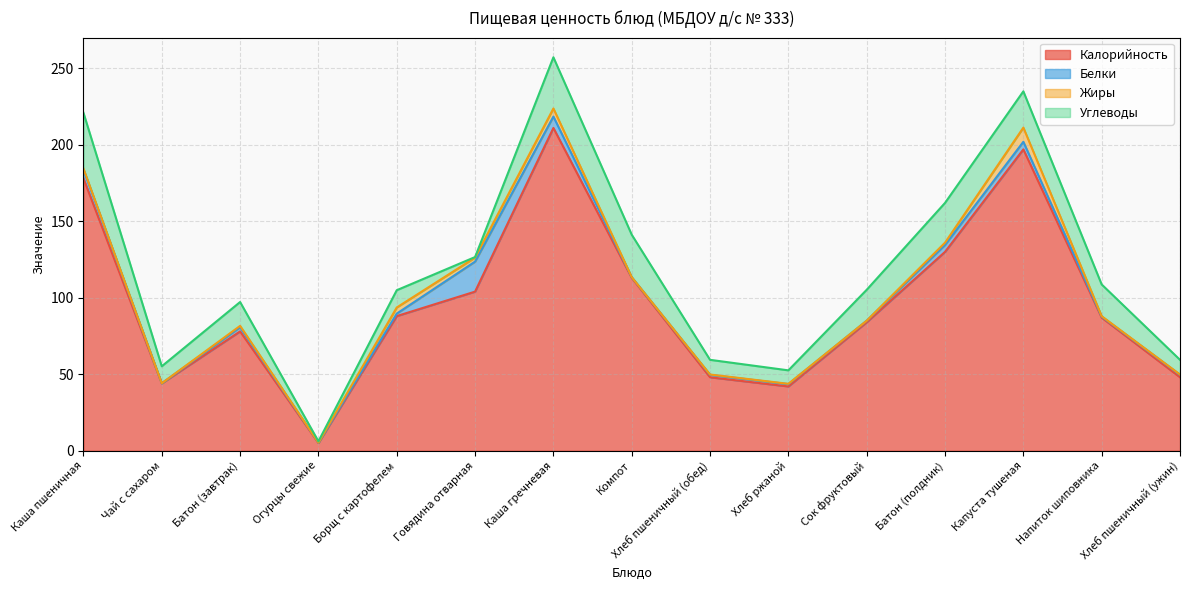

True or false: Белки has a value of 0.4 at Огурцы свежие.

False